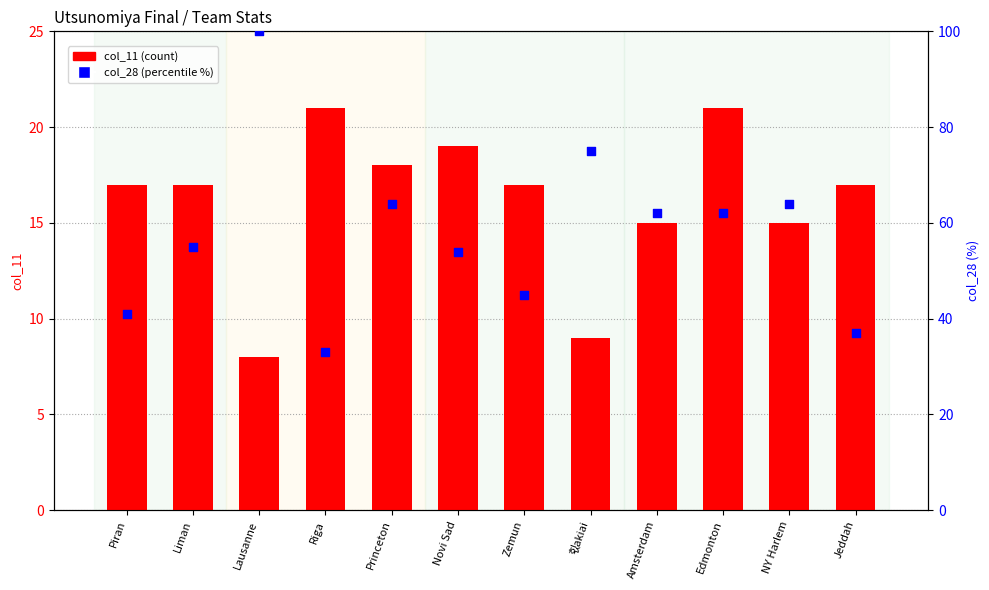

What are all the series names shown in the legend?

col_11 (count), col_28 (percentile %)